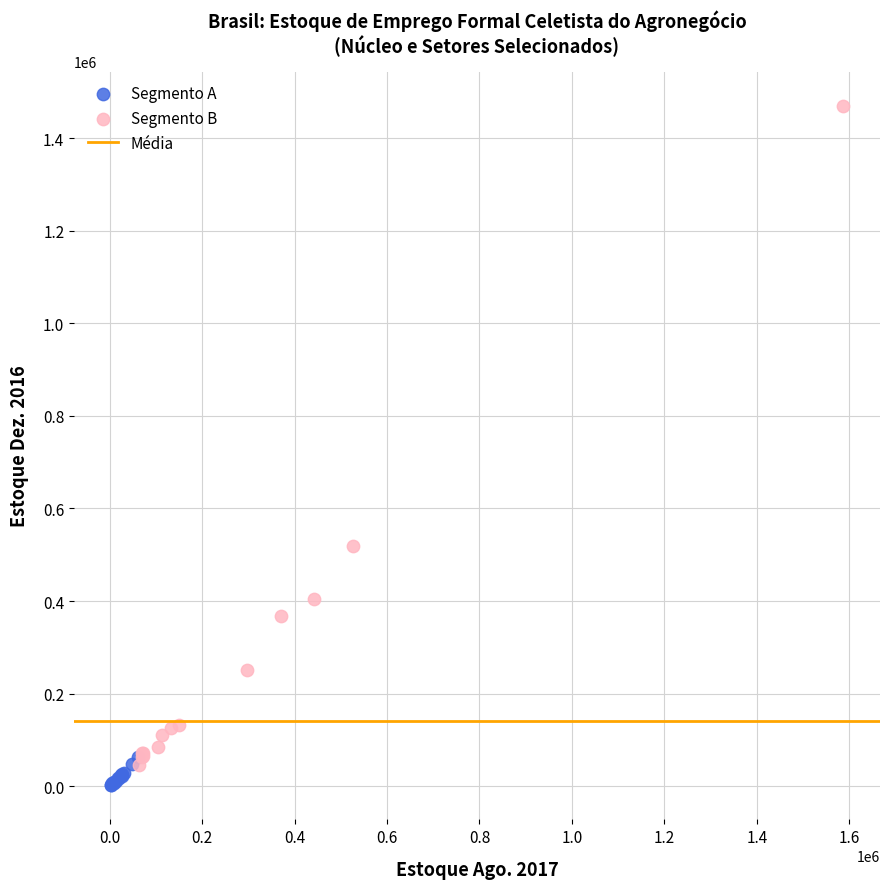

Which series has the widest spread of Y values?

Segmento B